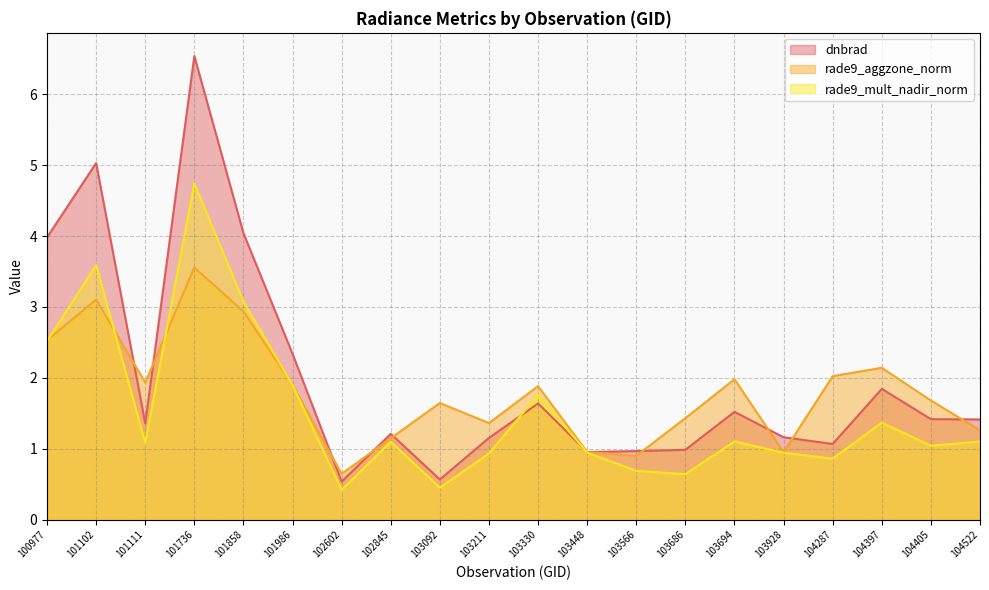

How many intersections are there between rade9_aggzone_norm and rade9_mult_nadir_norm?

4